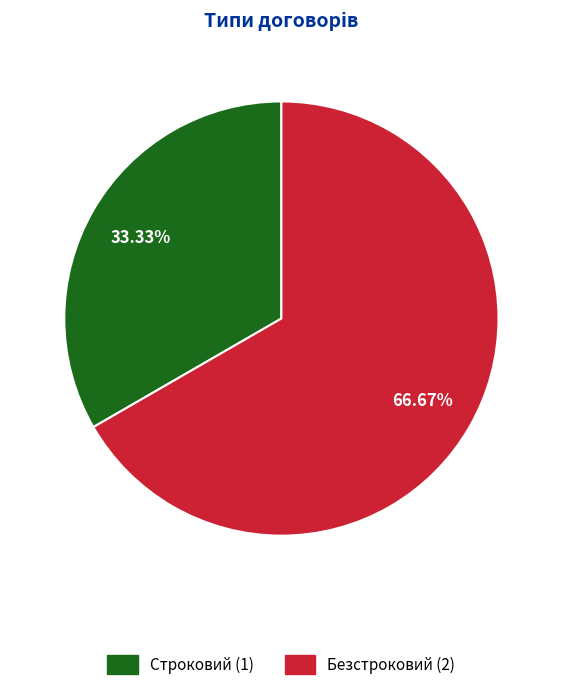

Is it true that Безстроковий is 75% of the pie?

False